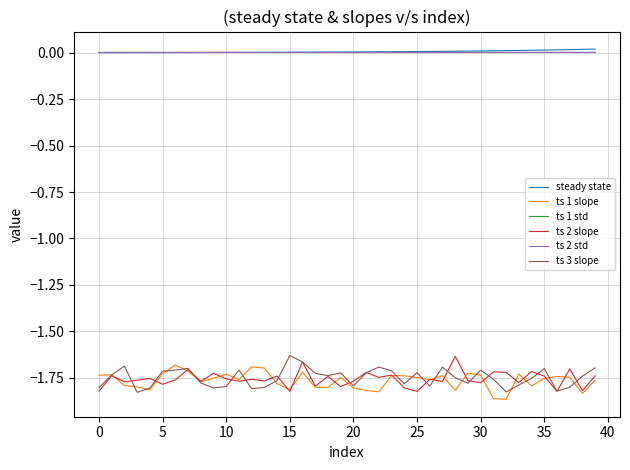

How many categories are shown in the chart?

40